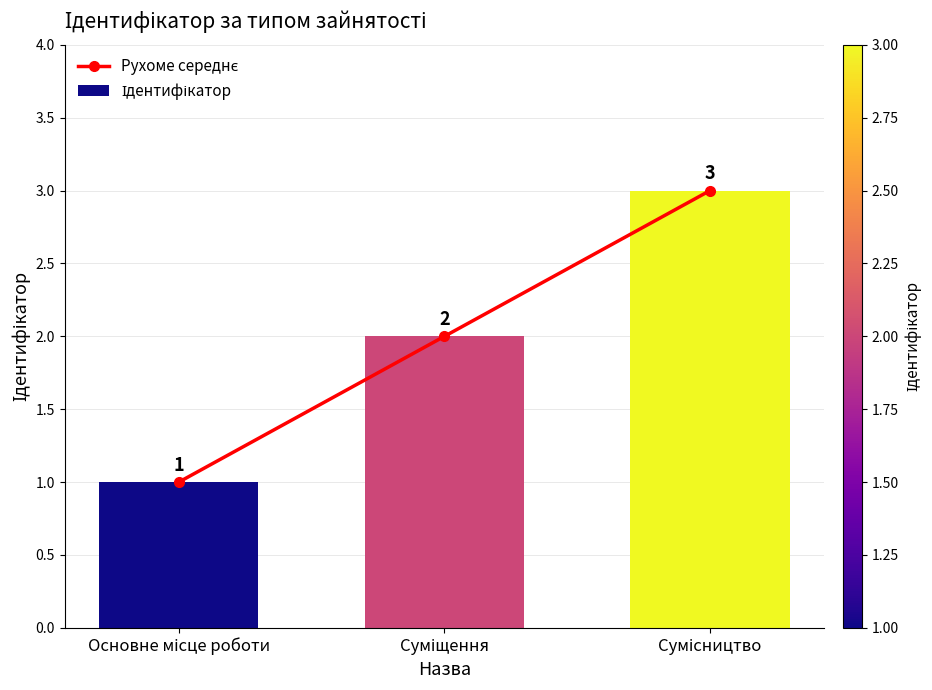

How many data points in Ідентифікатор are less than 2?

1